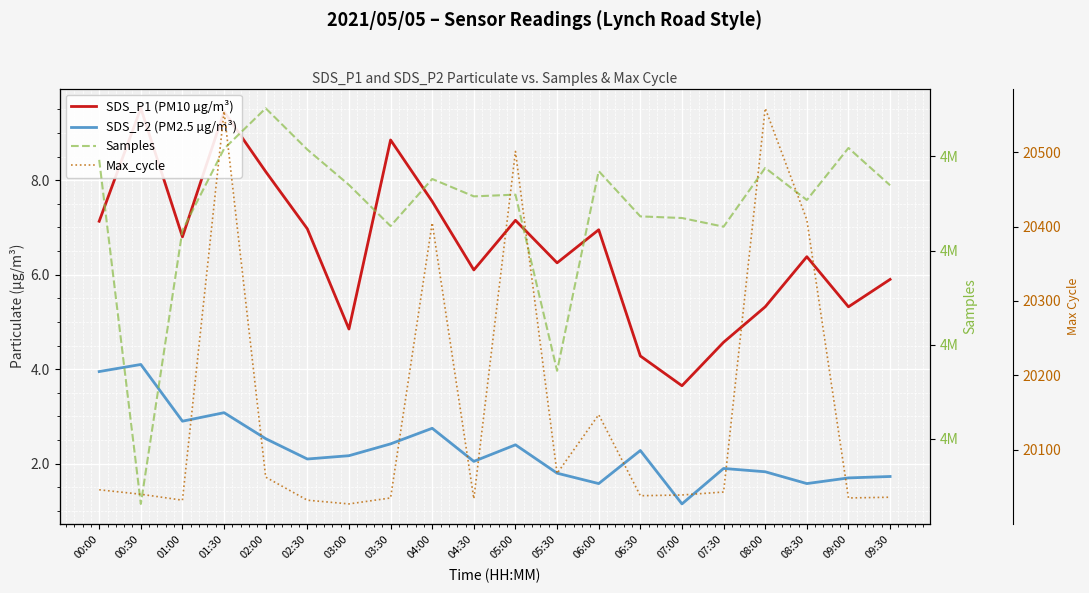

In SDS_P1 (PM10 µg/m³), how many points are lower than both neighbors (excluding endpoints)?

6